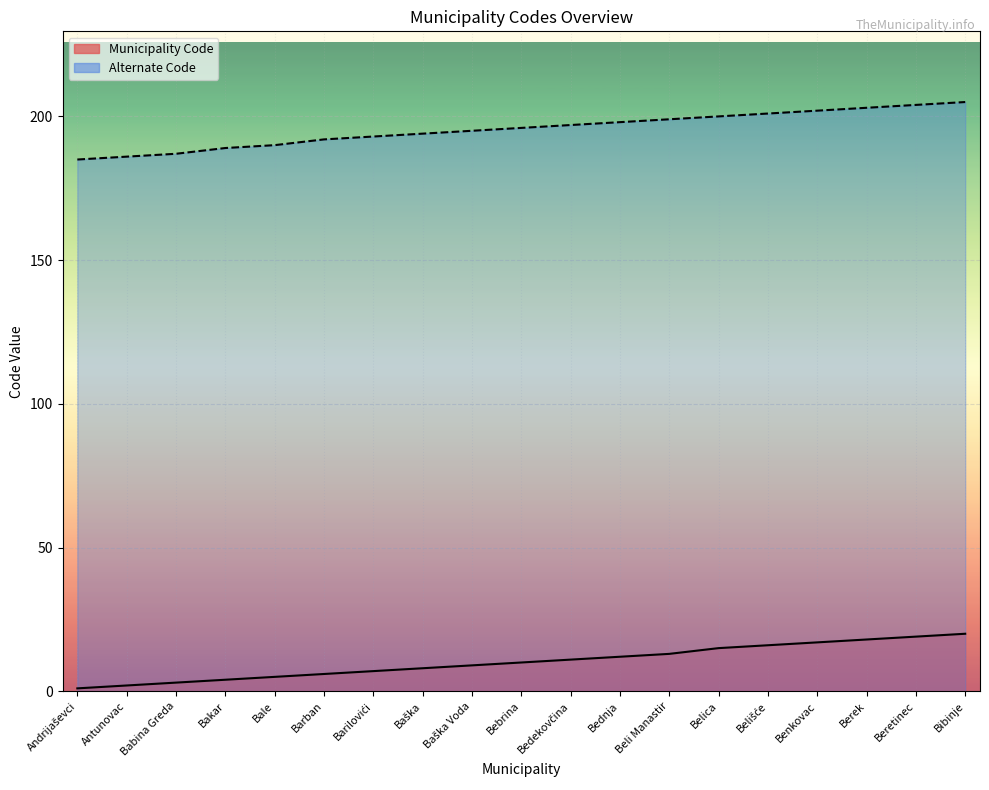

Reading left to right, transcribe all the data shown in this chart.

Municipality Code: Andrijaševci=1	Antunovac=2	Babina Greda=3	Bakar=4	Bale=5	Barban=6	Barilovići=7	Baška=8	Baška Voda=9	Bebrina=10	Bedekovčina=11	Bednja=12	Beli Manastir=13	Belica=15	Belišće=16	Benkovac=17	Berek=18	Beretinec=19	Bibinje=20
Alternate Code: Andrijaševci=185	Antunovac=186	Babina Greda=187	Bakar=189	Bale=190	Barban=192	Barilovići=193	Baška=194	Baška Voda=195	Bebrina=196	Bedekovčina=197	Bednja=198	Beli Manastir=199	Belica=200	Belišće=201	Benkovac=202	Berek=203	Beretinec=204	Bibinje=205